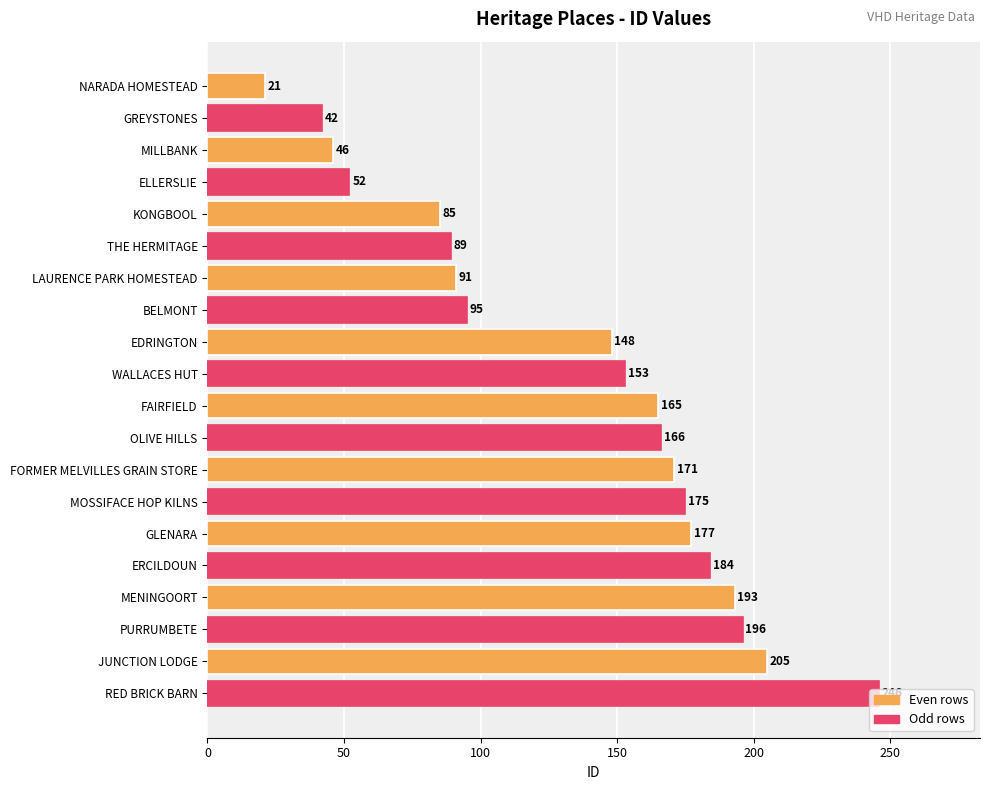

List the labels in order of value, largest first.

RED BRICK BARN, JUNCTION LODGE, PURRUMBETE, MENINGOORT, ERCILDOUN, GLENARA, MOSSIFACE HOP KILNS, FORMER MELVILLES GRAIN STORE, OLIVE HILLS, FAIRFIELD, WALLACES HUT, EDRINGTON, BELMONT, LAURENCE PARK HOMESTEAD, THE HERMITAGE, KONGBOOL, ELLERSLIE, MILLBANK, GREYSTONES, NARADA HOMESTEAD